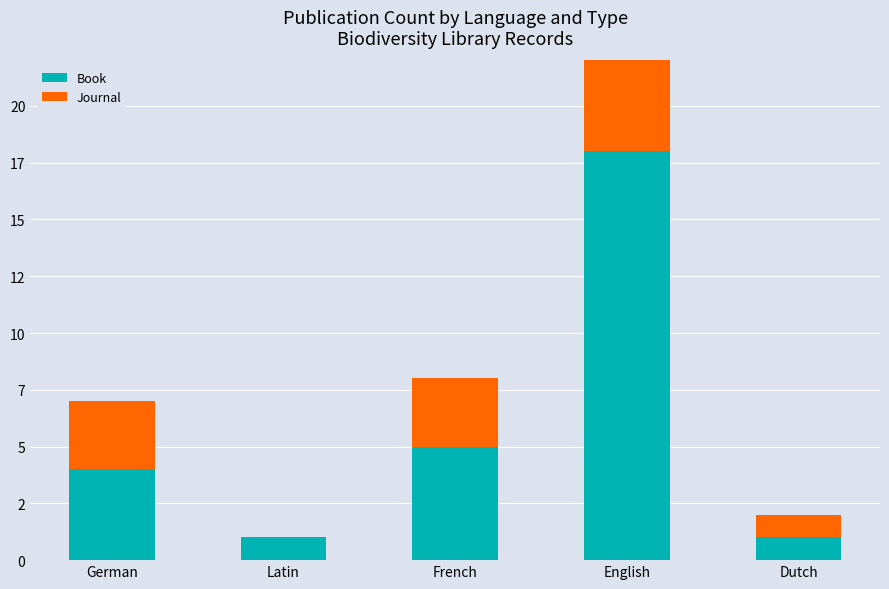

At which label does Book first exceed 4?

French